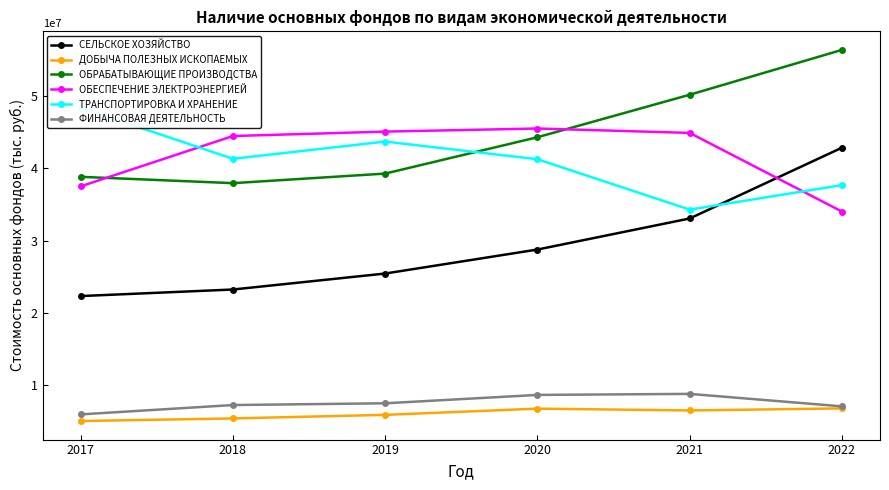

What is the difference between the СЕЛЬСКОЕ ХОЗЯЙСТВО values at 2021 and 2019?

7606125